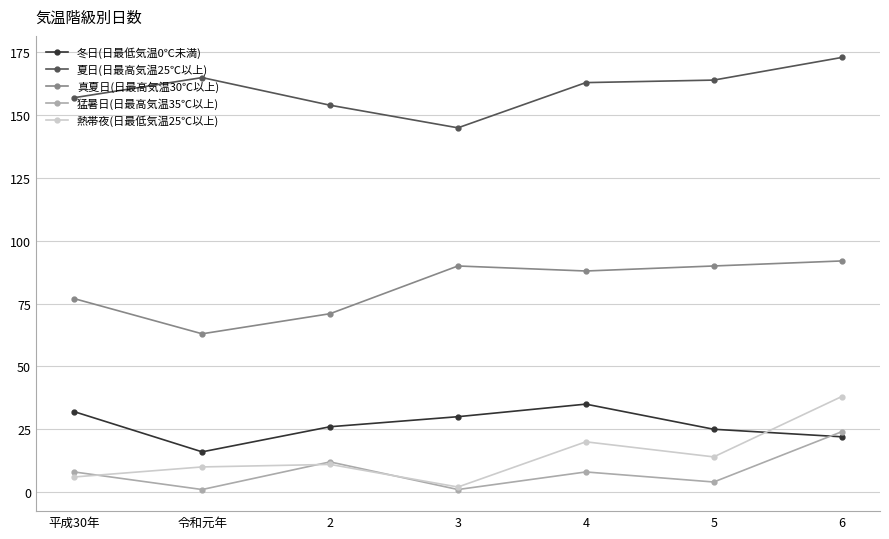

What are all the series names shown in the legend?

冬日(日最低気温0℃未満), 夏日(日最高気温25℃以上), 真夏日(日最高気温30℃以上), 猛暑日(日最高気温35℃以上), 熱帯夜(日最低気温25℃以上)